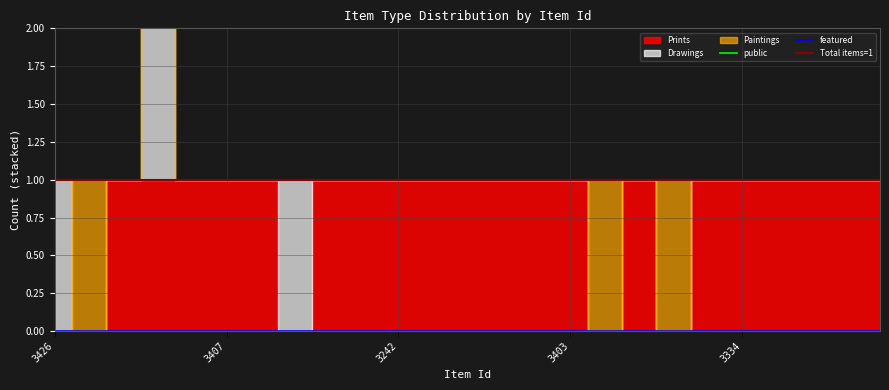

Reading left to right, what are all the values shown in this chart?

Prints: 3426=0	3638=0	3337=1	3390=1	3244=1	3407=1	3421=1	3429=0	3420=1	3327=1	3242=1	3221=1	3210=1	3400=1	3425=1	3403=1	3331=0	3402=1	3198=0	3637=1	3334=1	3422=1	3408=1	3235=1	3409=1
Drawings: 3426=1	3638=0	3337=0	3390=1	3244=0	3407=0	3421=0	3429=1	3420=0	3327=0	3242=0	3221=0	3210=0	3400=0	3425=0	3403=0	3331=0	3402=0	3198=0	3637=0	3334=0	3422=0	3408=0	3235=0	3409=0
Paintings: 3426=0	3638=1	3337=0	3390=0	3244=0	3407=0	3421=0	3429=0	3420=0	3327=0	3242=0	3221=0	3210=0	3400=0	3425=0	3403=0	3331=1	3402=0	3198=1	3637=0	3334=0	3422=0	3408=0	3235=0	3409=0
public: 3426=1	3638=1	3337=1	3390=1	3244=1	3407=1	3421=1	3429=1	3420=1	3327=1	3242=1	3221=1	3210=1	3400=1	3425=1	3403=1	3331=1	3402=1	3198=1	3637=1	3334=1	3422=1	3408=1	3235=1	3409=1
featured: 3426=0	3638=0	3337=0	3390=0	3244=0	3407=0	3421=0	3429=0	3420=0	3327=0	3242=0	3221=0	3210=0	3400=0	3425=0	3403=0	3331=0	3402=0	3198=0	3637=0	3334=0	3422=0	3408=0	3235=0	3409=0